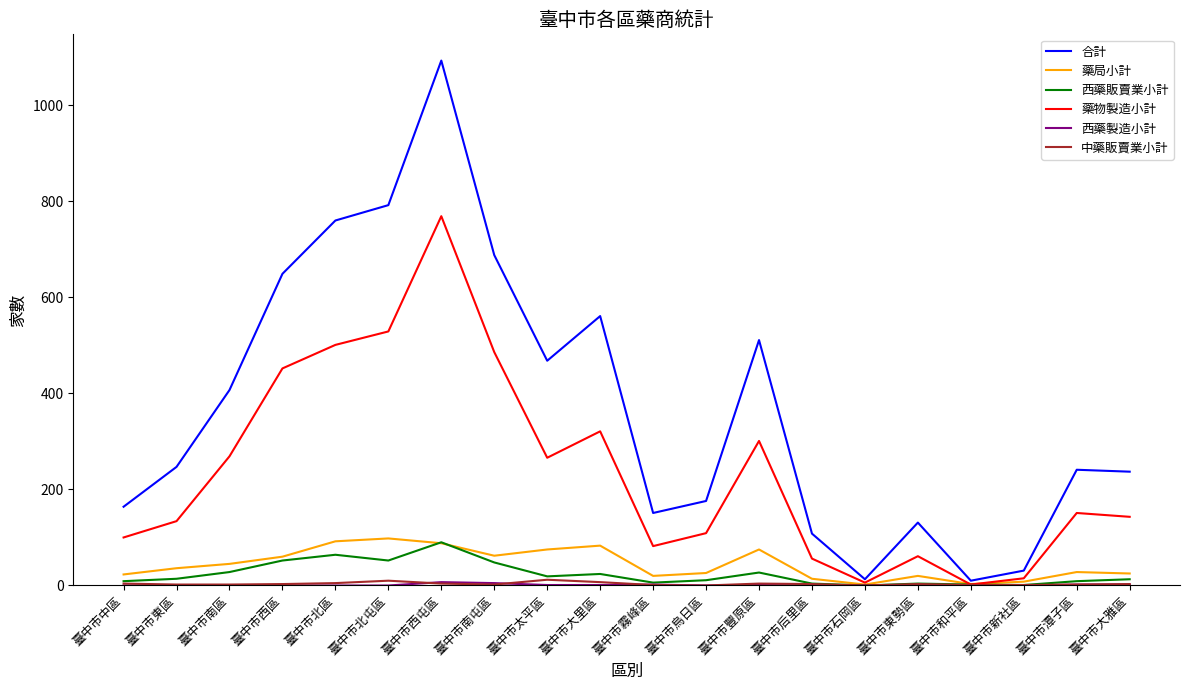

Which series has the largest total across all categories?

合計